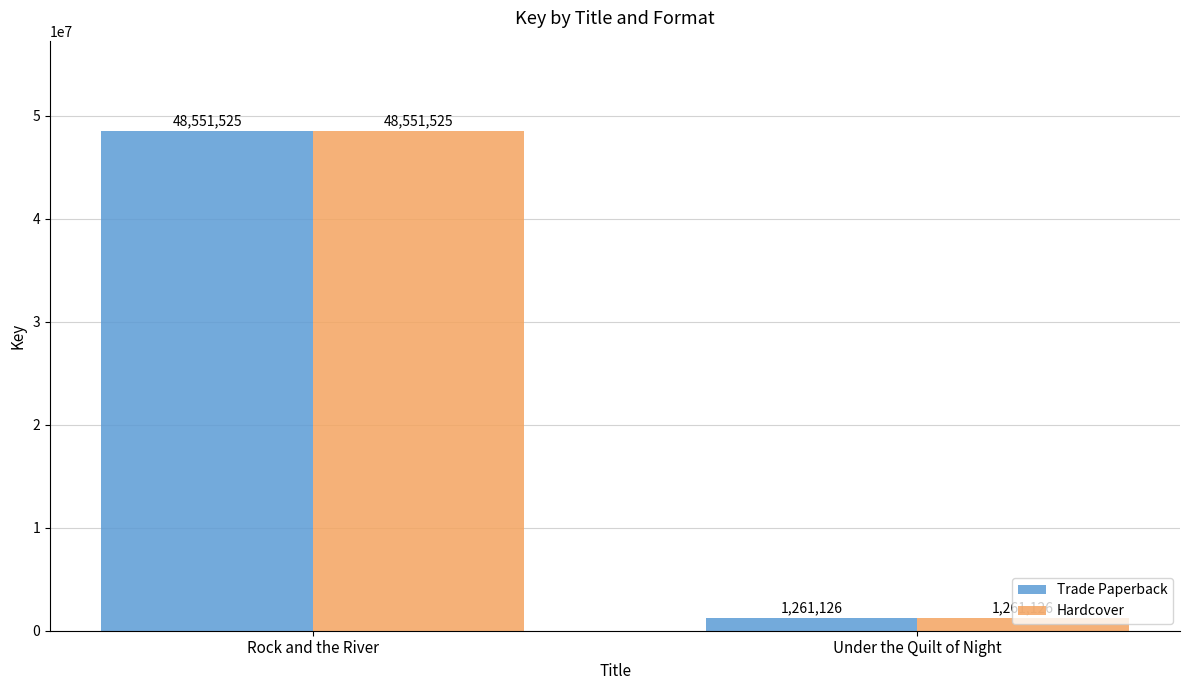

Does the chart contain stacked bars?

No